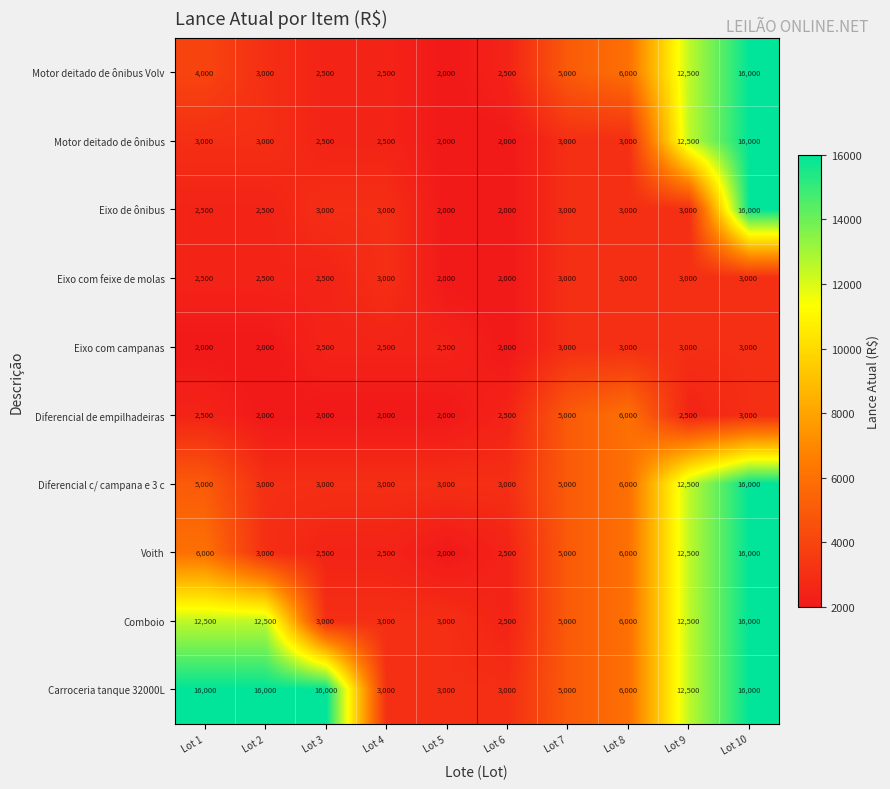

At which category is the sum across all series the highest?

Lot 10